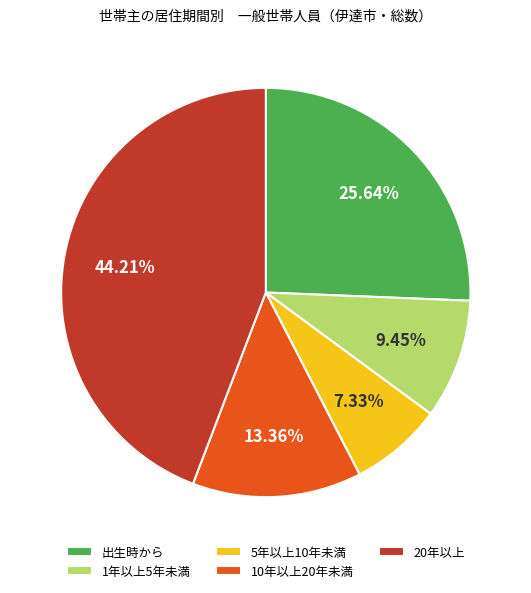

Is there any slice that represents more than half of the pie?

No